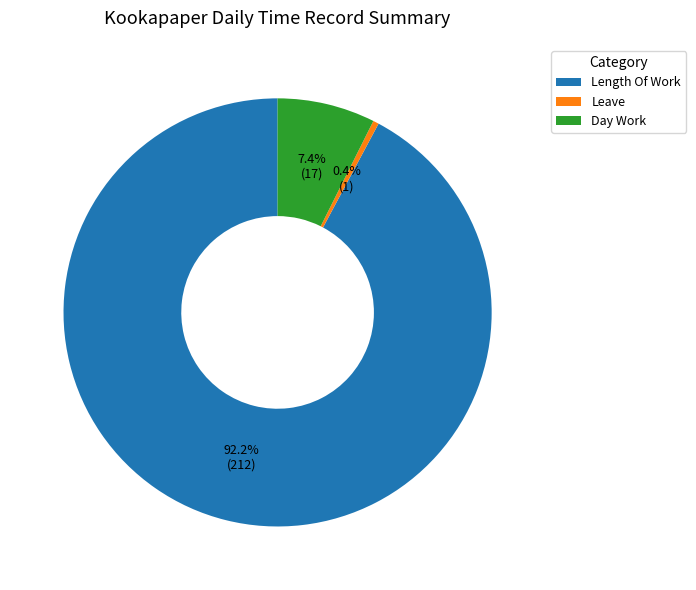

What is the largest slice in the pie chart?

Length Of Work